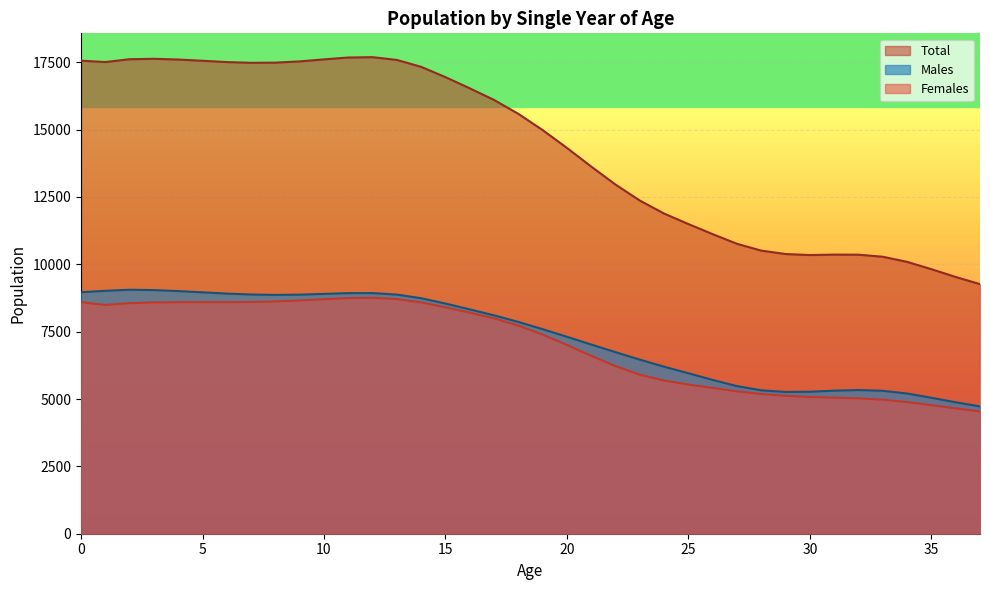

How many categories are shown in the chart?

38